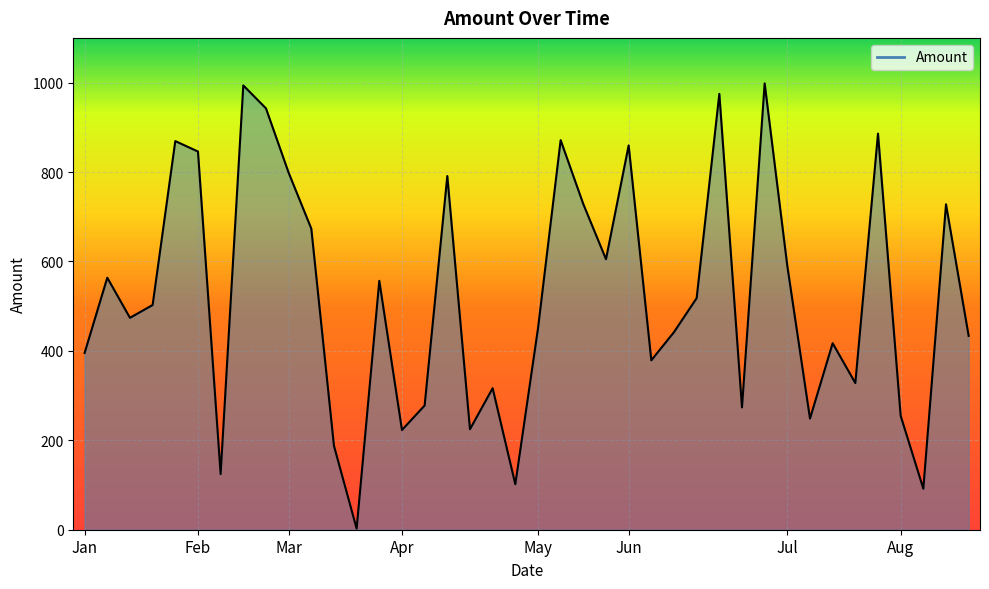

What is the maximum value shown in the chart?

998.3